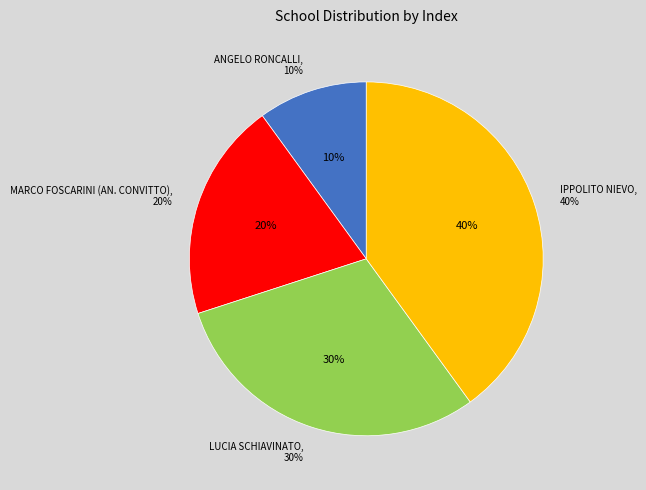

Which has a higher value, MARCO FOSCARINI (AN. CONVITTO) or LUCIA SCHIAVINATO?

LUCIA SCHIAVINATO